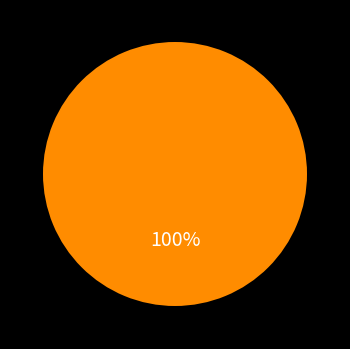

Does any single category account for the majority?

Yes